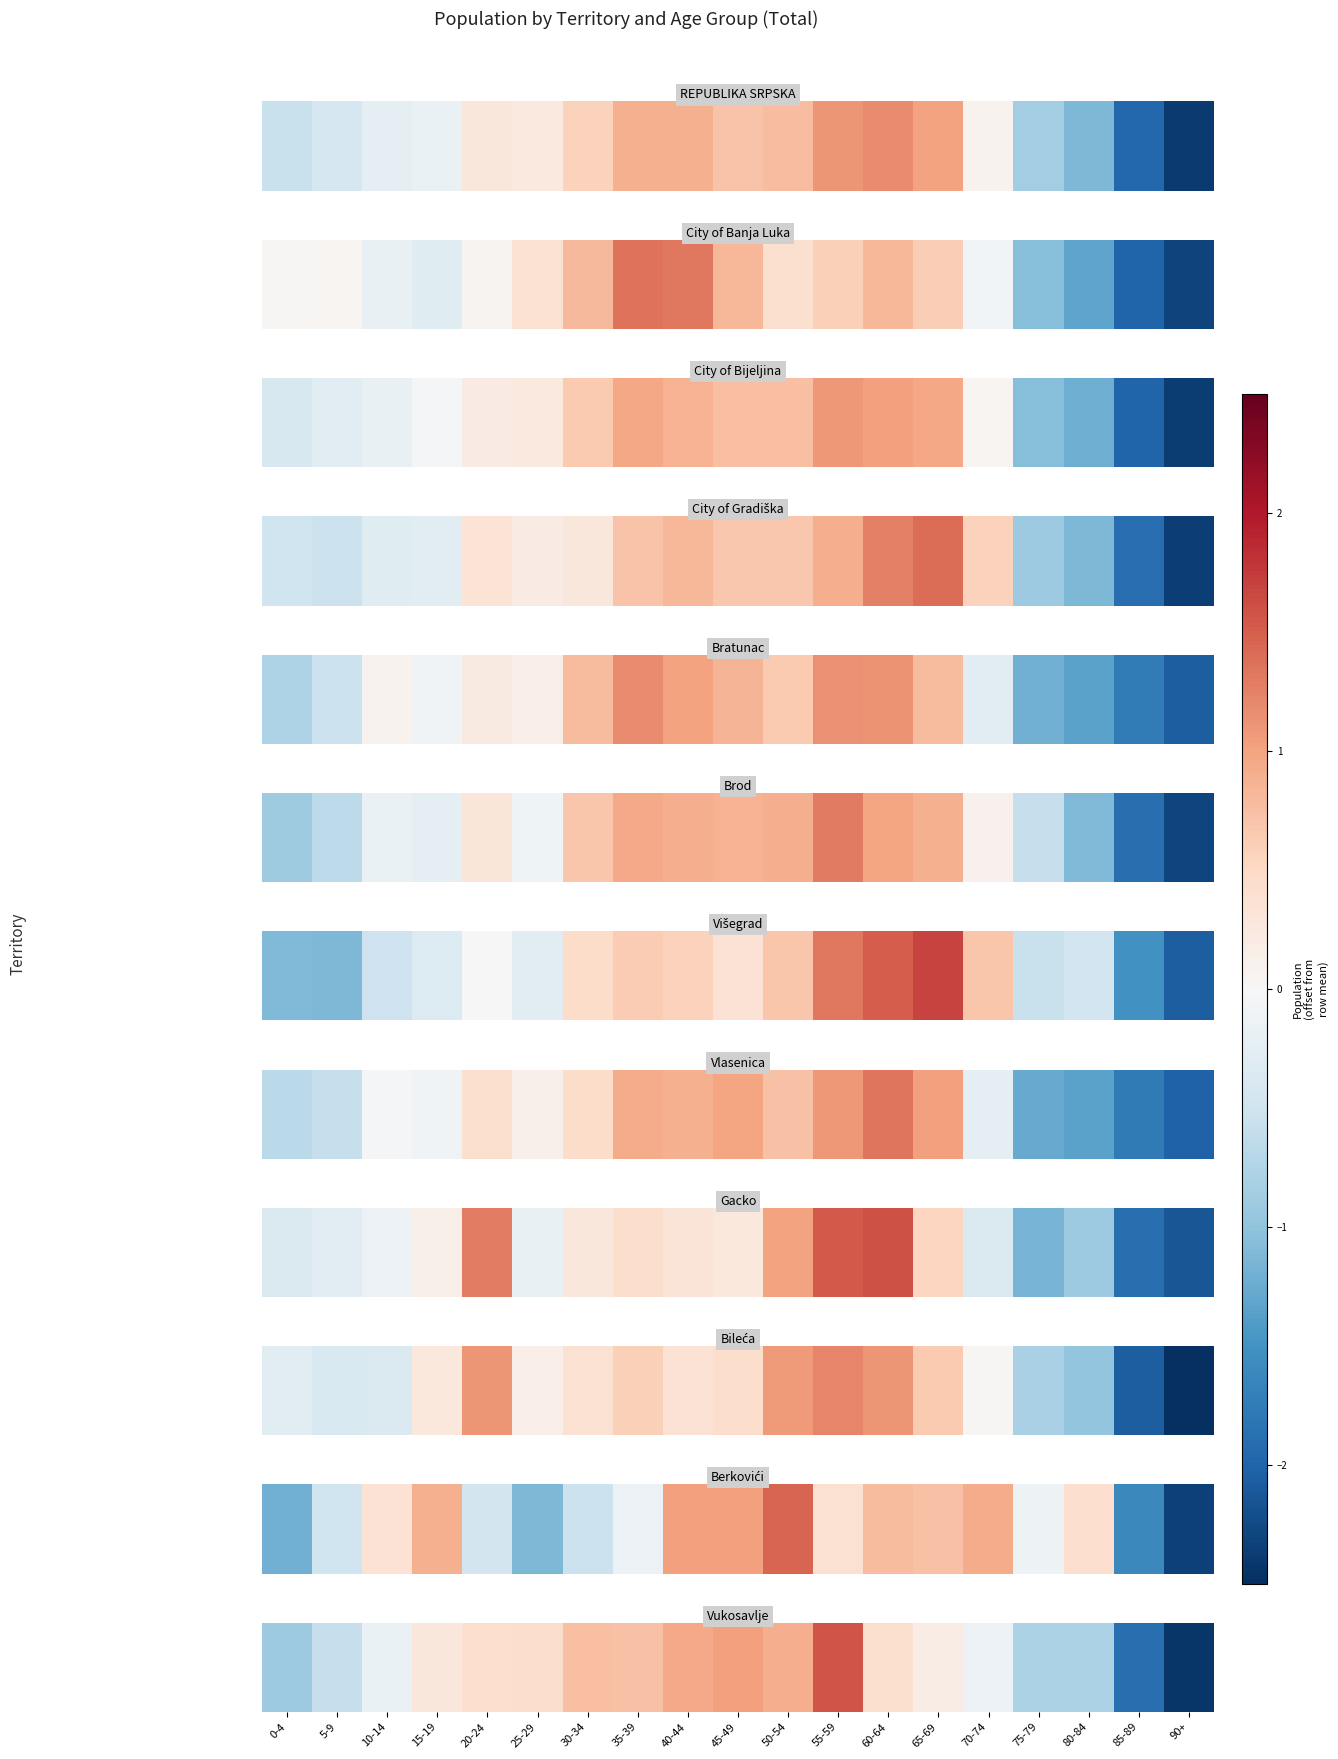

Rank the categories by value from highest to lowest.

55-59, 45-49, 40-44, 50-54, 30-34, 35-39, 25-29, 20-24, 60-64, 15-19, 65-69, 70-74, 10-14, 5-9, 75-79, 80-84, 0-4, 85-89, 90+